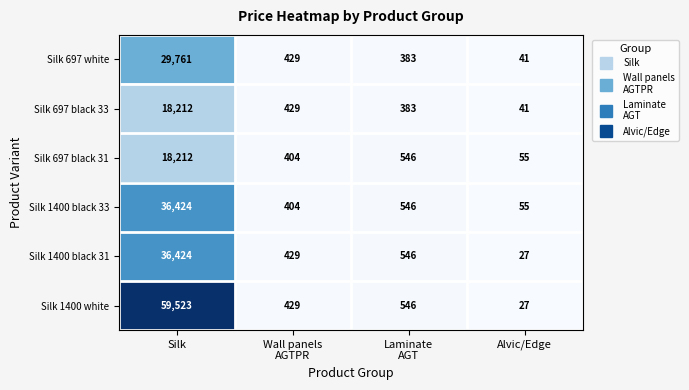

Is it true that Silk 697 black 33 equals 9 at Alvic/Edge?

False